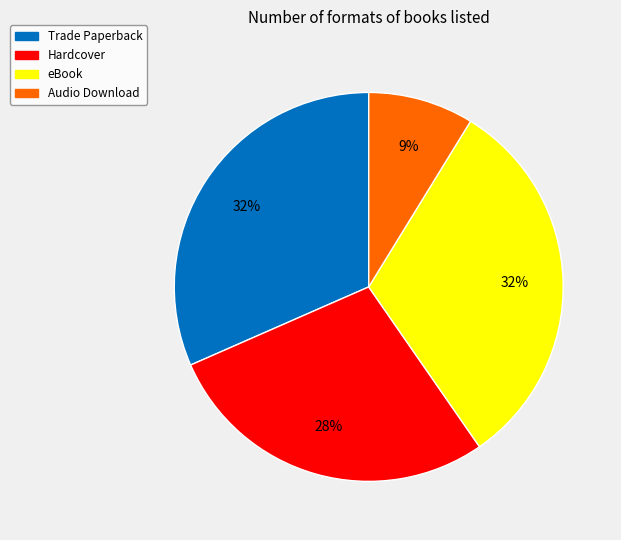

What is the smallest slice in the pie chart?

Audio Download